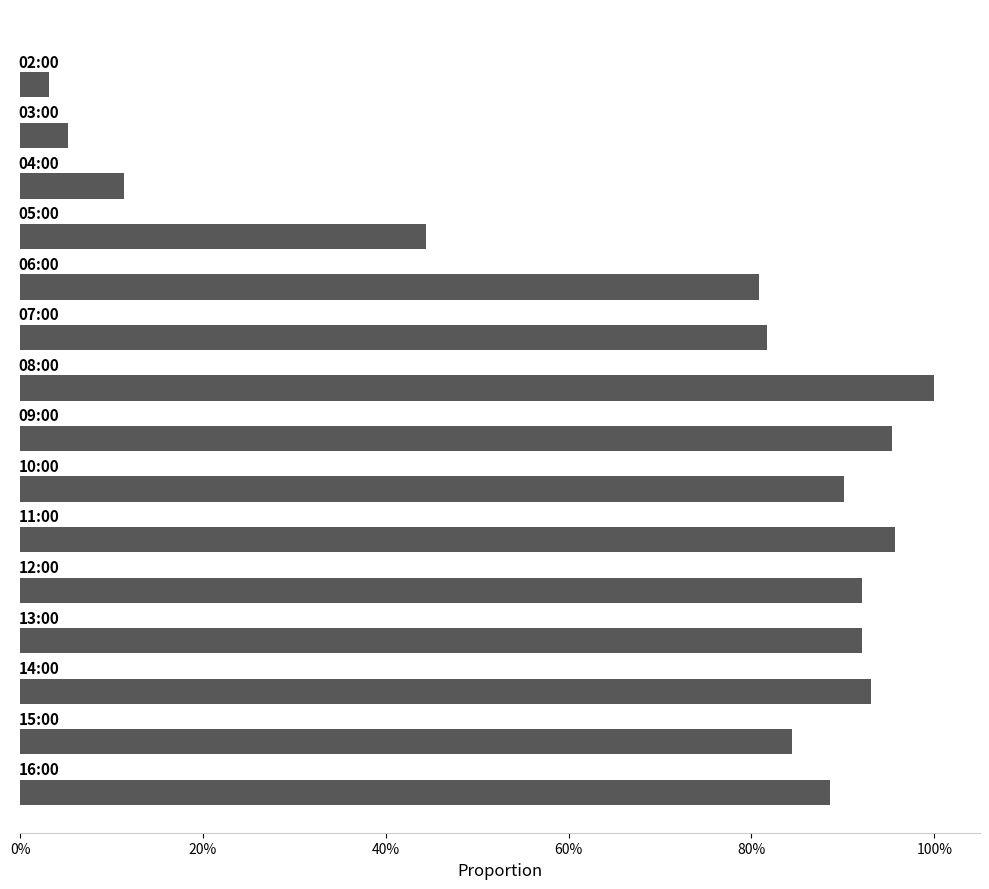

What is the label of the 9th bar from the left?

10:00